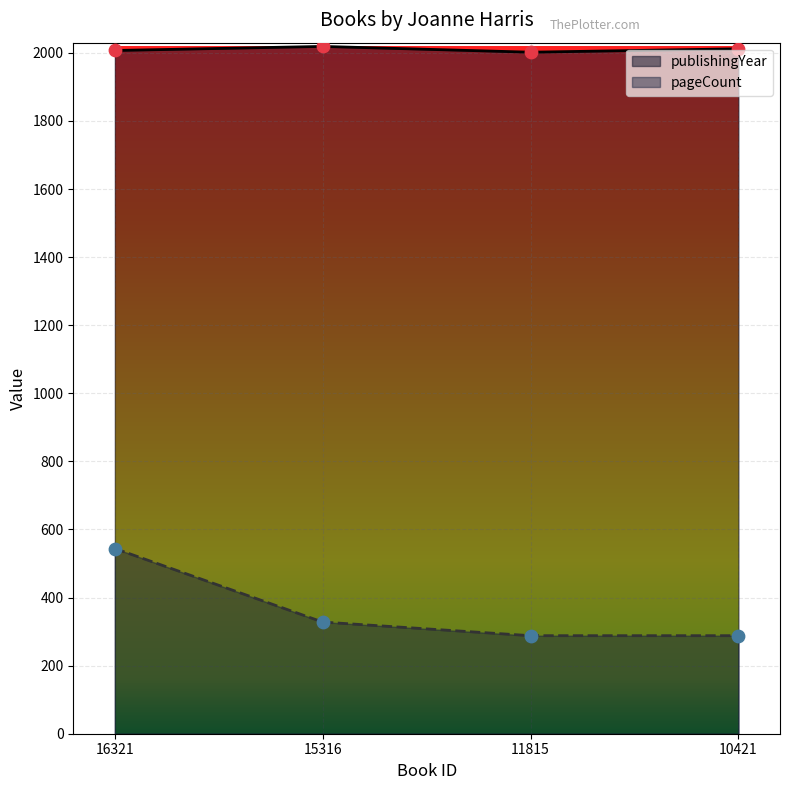

Which series has the largest Y range (max minus min)?

pageCount